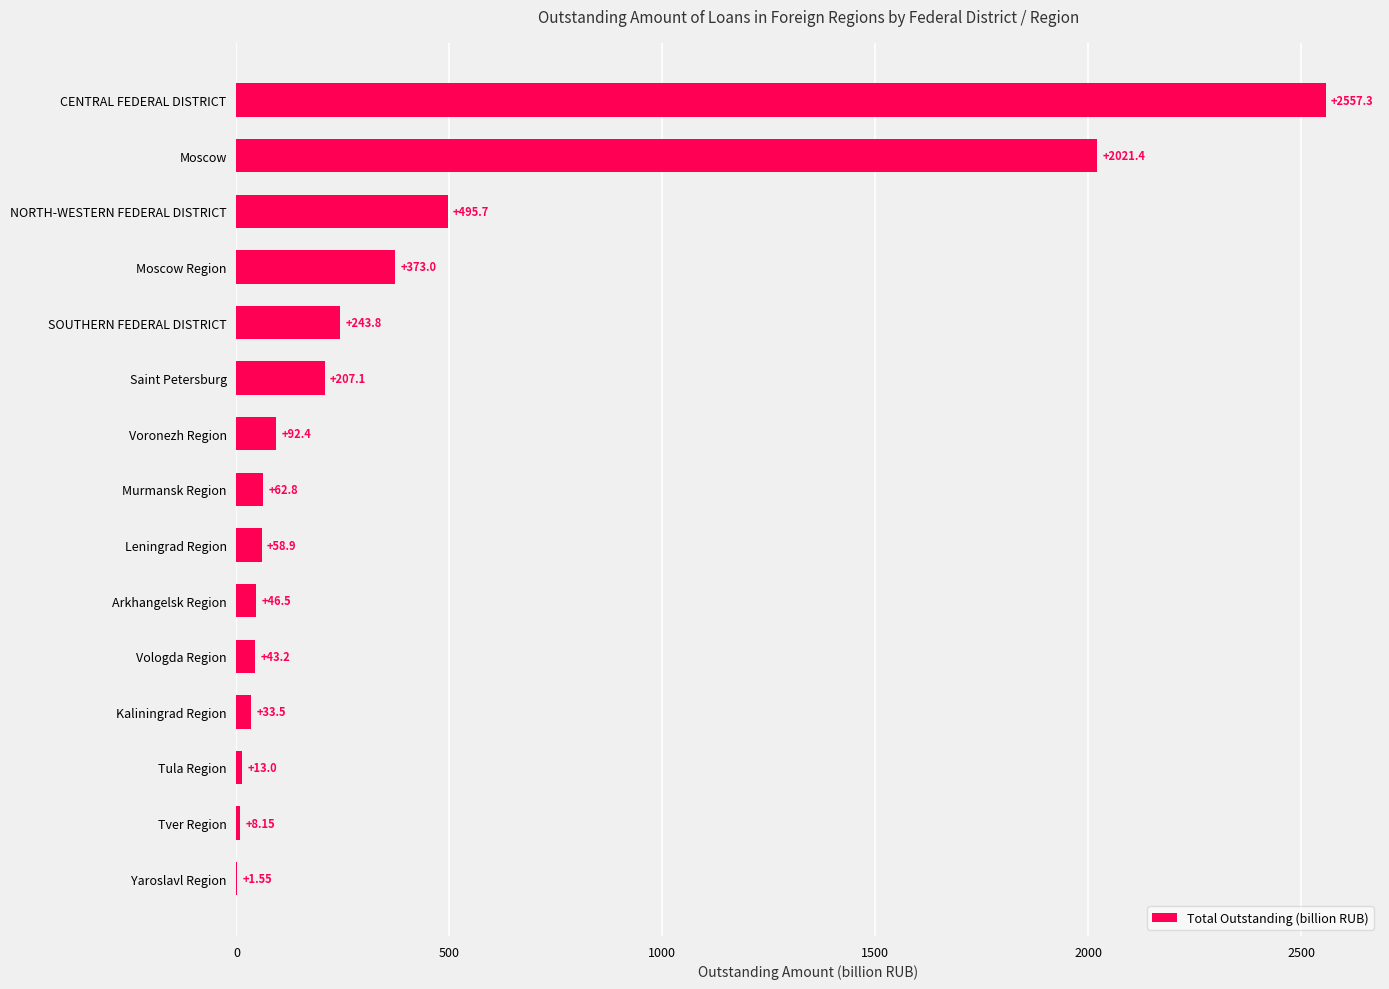

Count the number of values greater than 62.

8